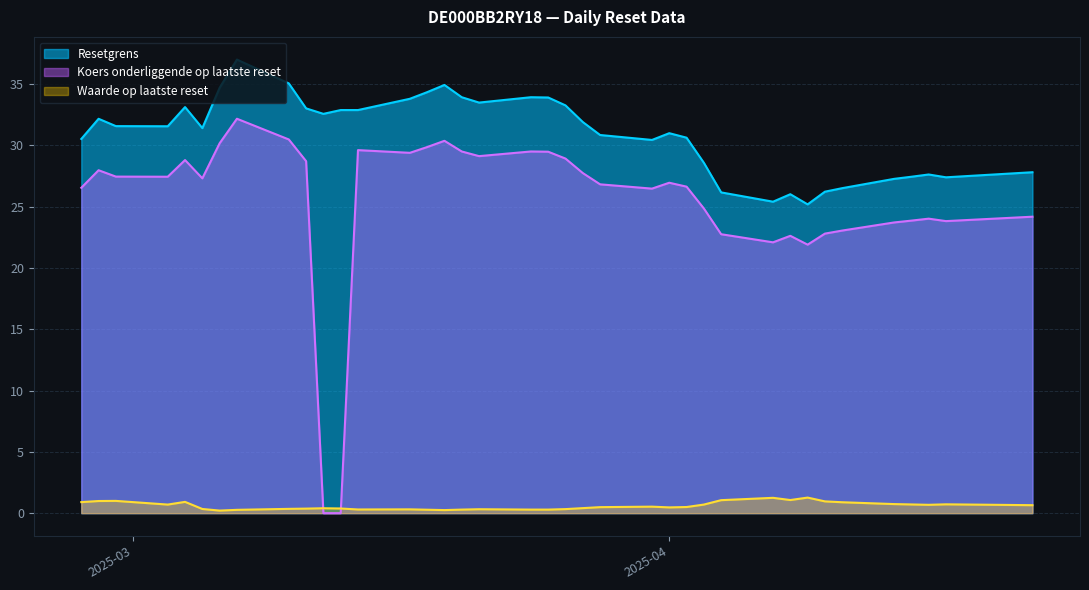

At which category does the chart reach its minimum across all series?

2025-03-13